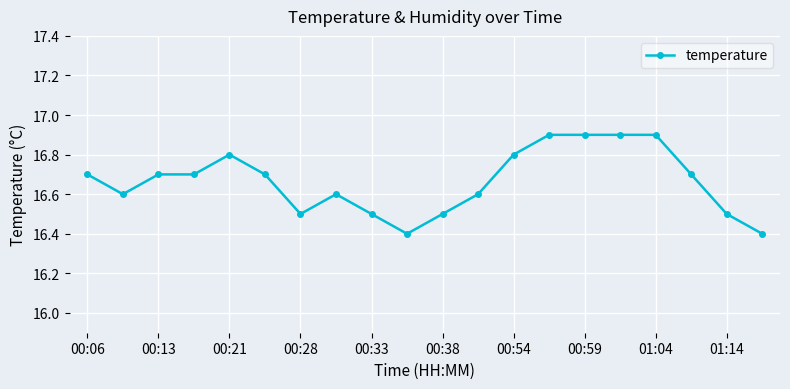

True or false: the data has more than 0 interior local peaks.

True